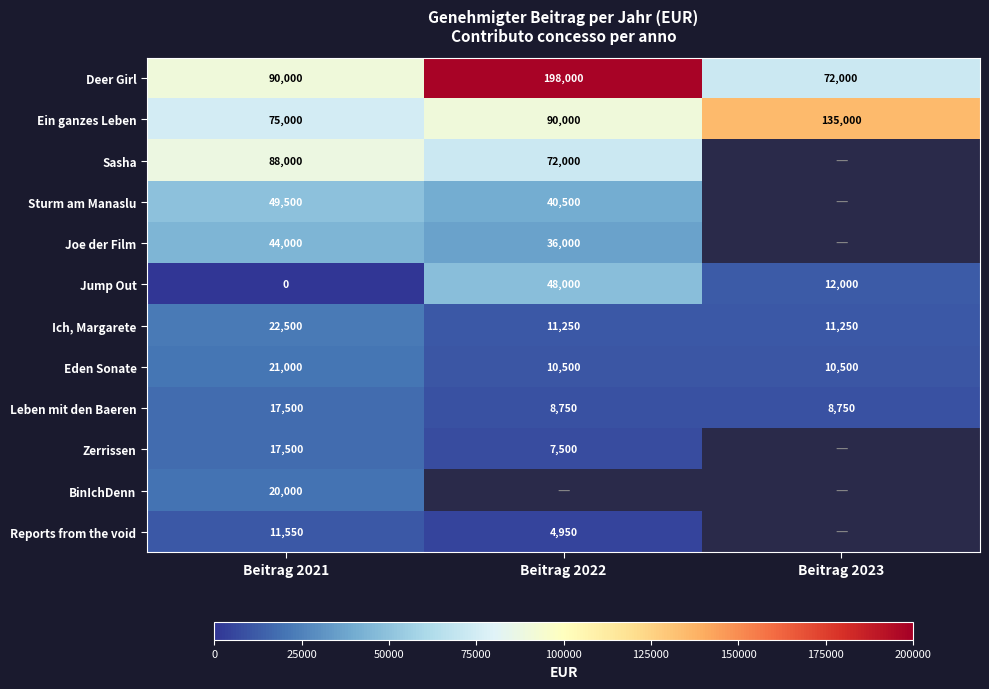

What is the difference between the maximum and minimum values in the Deer Girl series?

126000